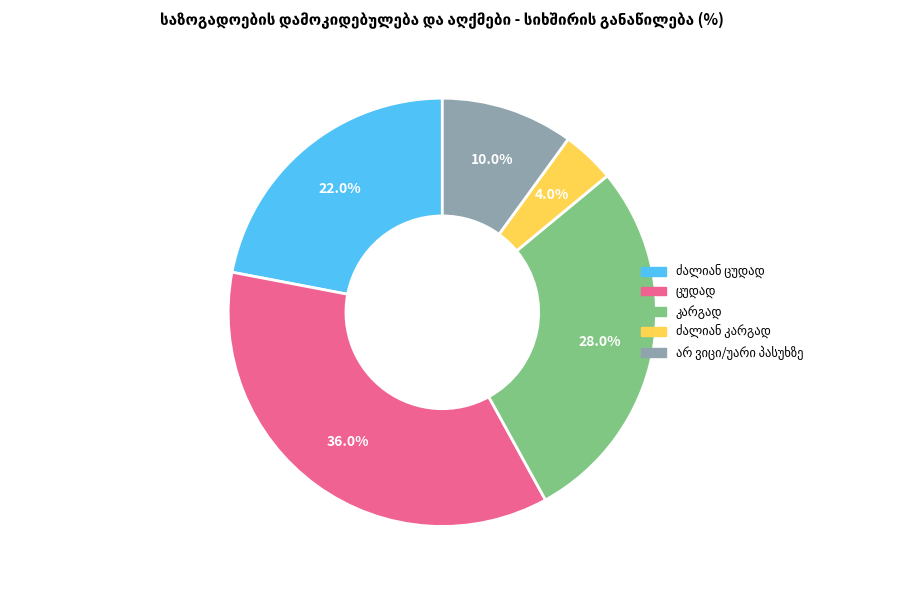

Does any single category account for the majority?

No